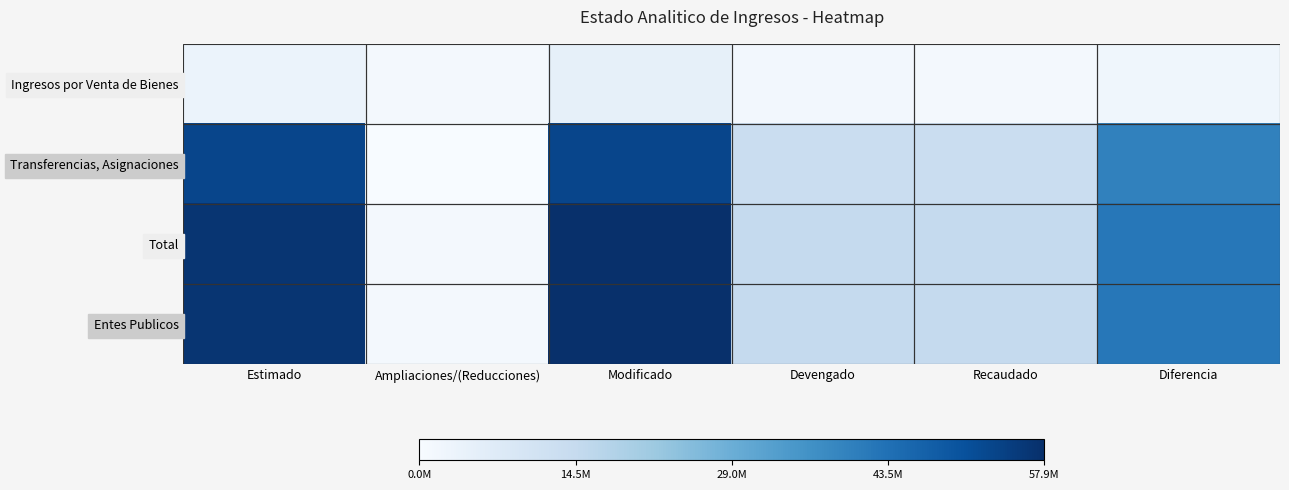

At Devengado, list the series in order from largest to smallest.

Total, Entes Publicos, Transferencias, Asignaciones, Ingresos por Venta de Bienes